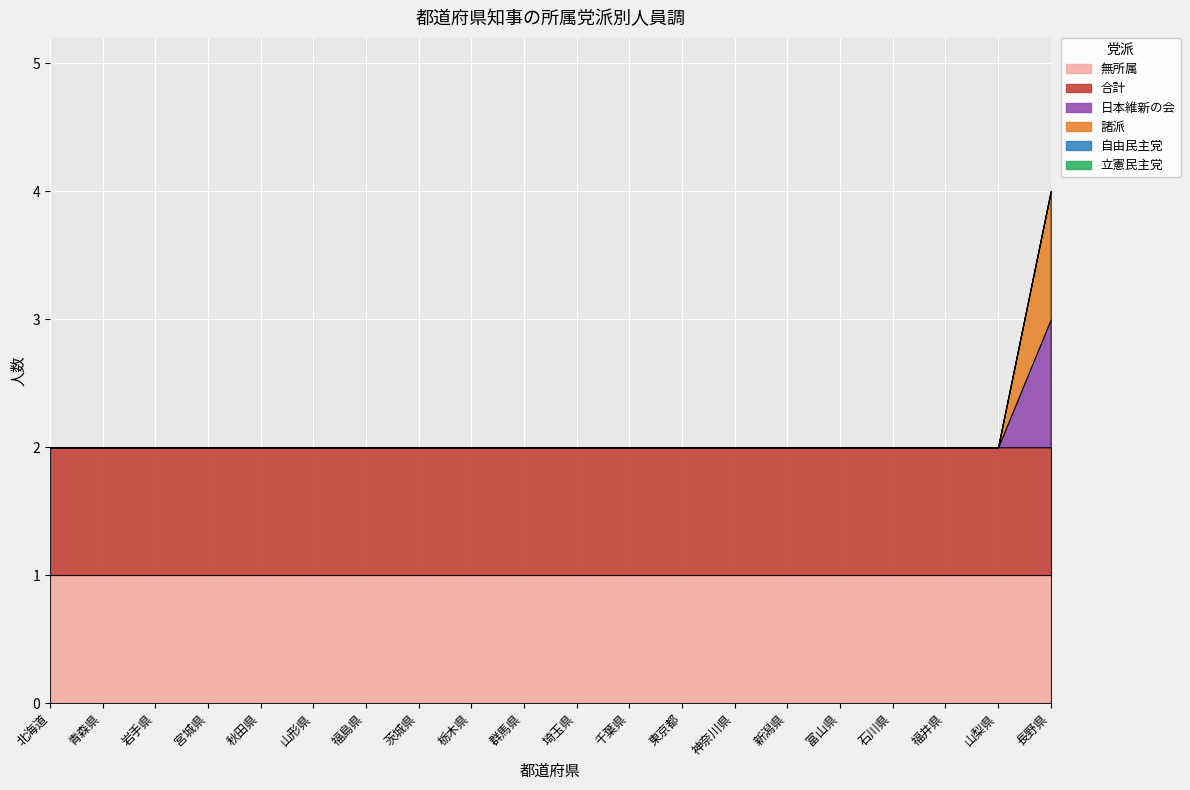

Which series has the largest range (max minus min)?

日本維新の会